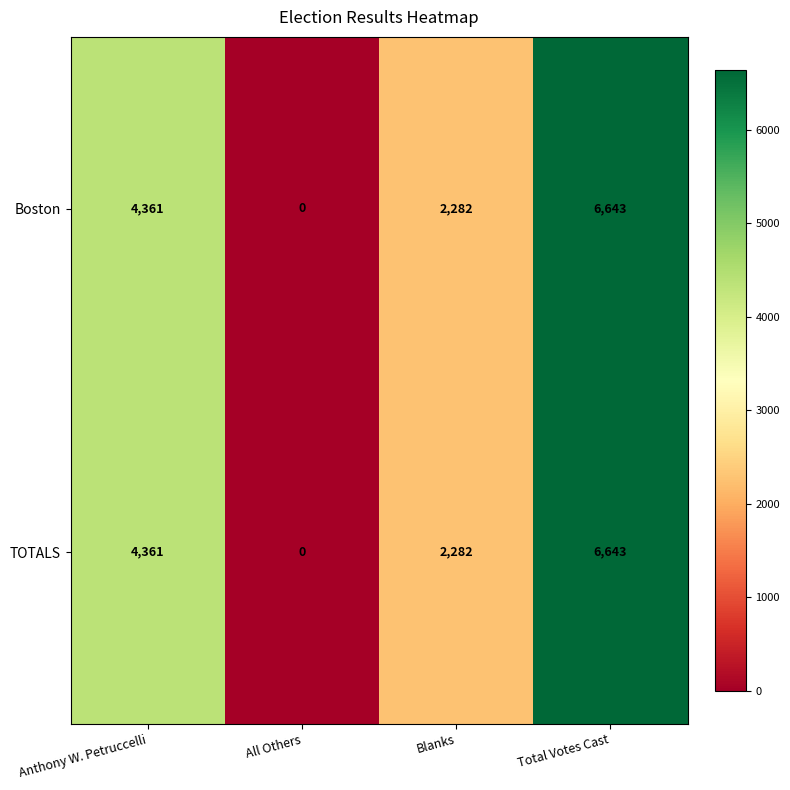

Reading left to right, list all the values displayed in this chart.

Boston: 4361	0	2282	6643
TOTALS: 4361	0	2282	6643